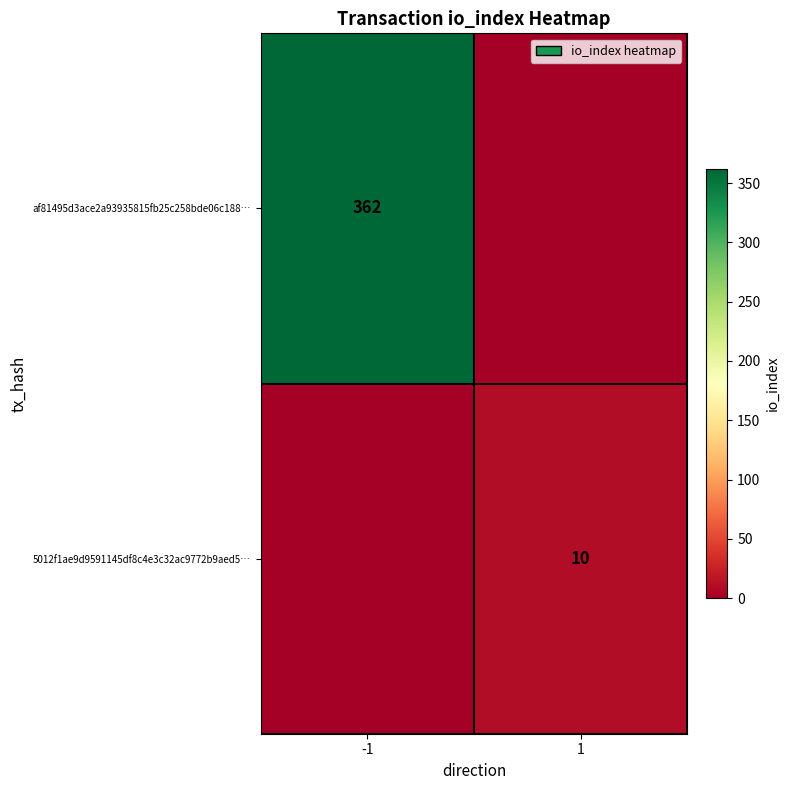

Is the value of af81495d3ace2a93935815fb25c258bde06c188… at -1 greater than the value of 5012f1ae9d9591145df8c4e3c32ac9772b9aed5… at 1?

Yes